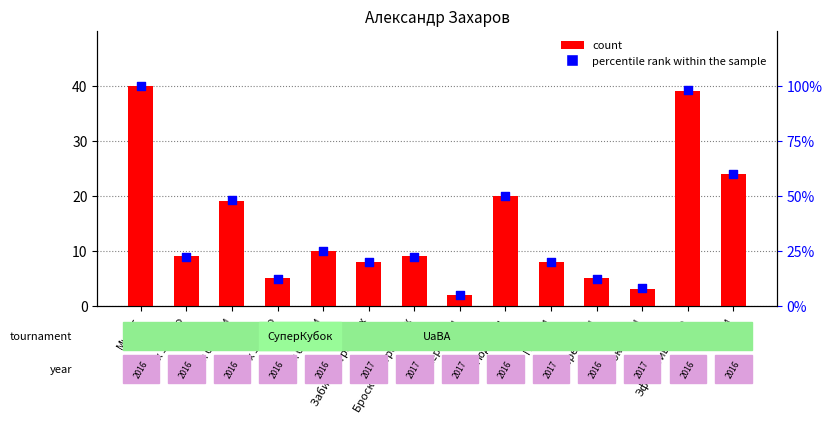

Which series contains the highest Y value?

percentile rank within the sample